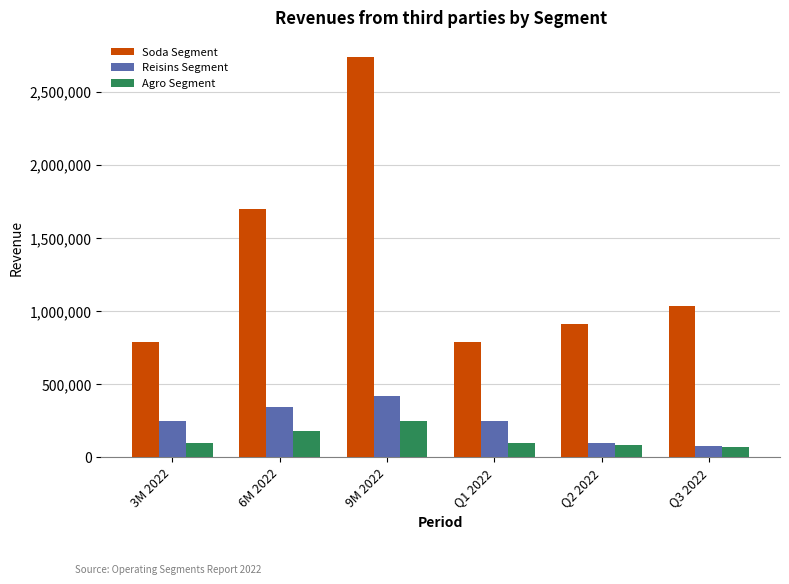

Does the chart contain stacked bars?

No